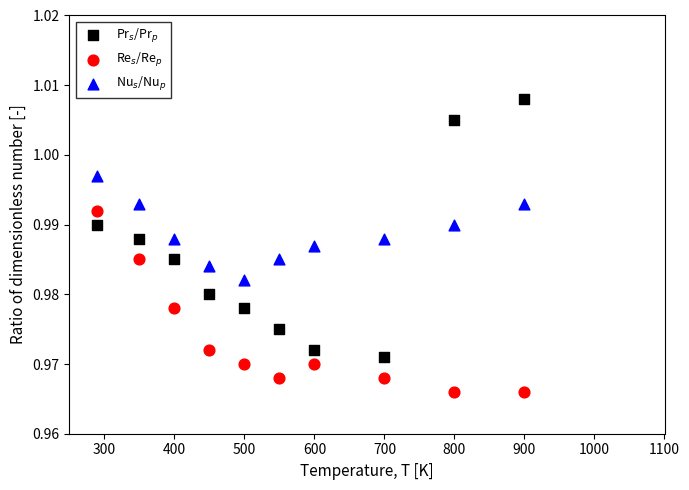

Which series contains the lowest Y value?

Re$_s$/Re$_p$